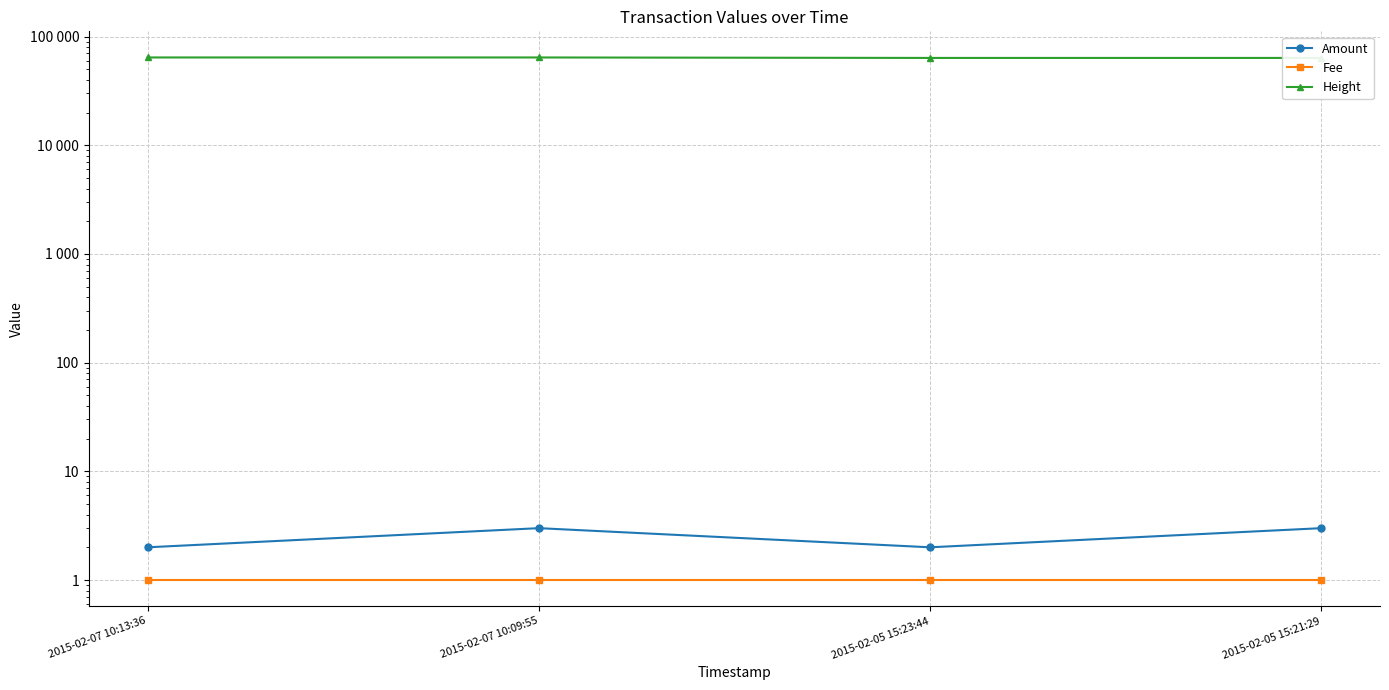

Which series has the widest spread of values?

Height